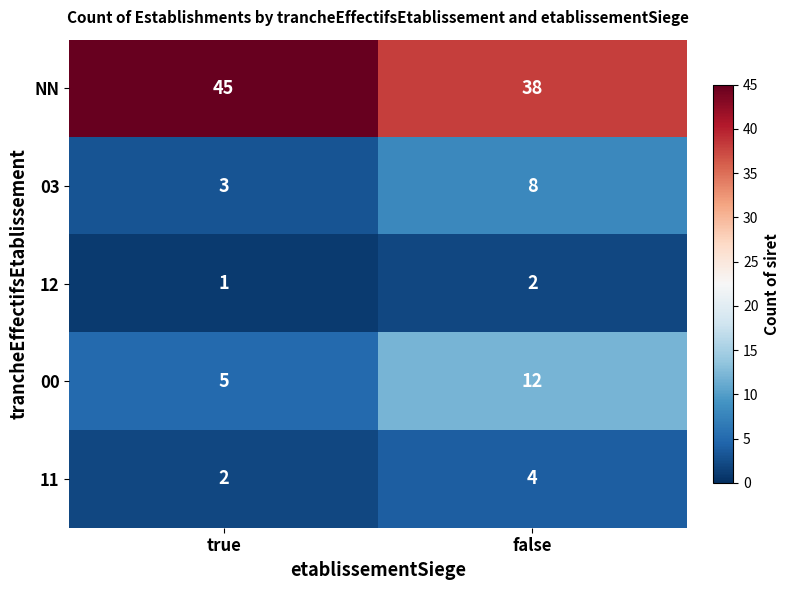

What is the spread (max minus min) of values at true?

44